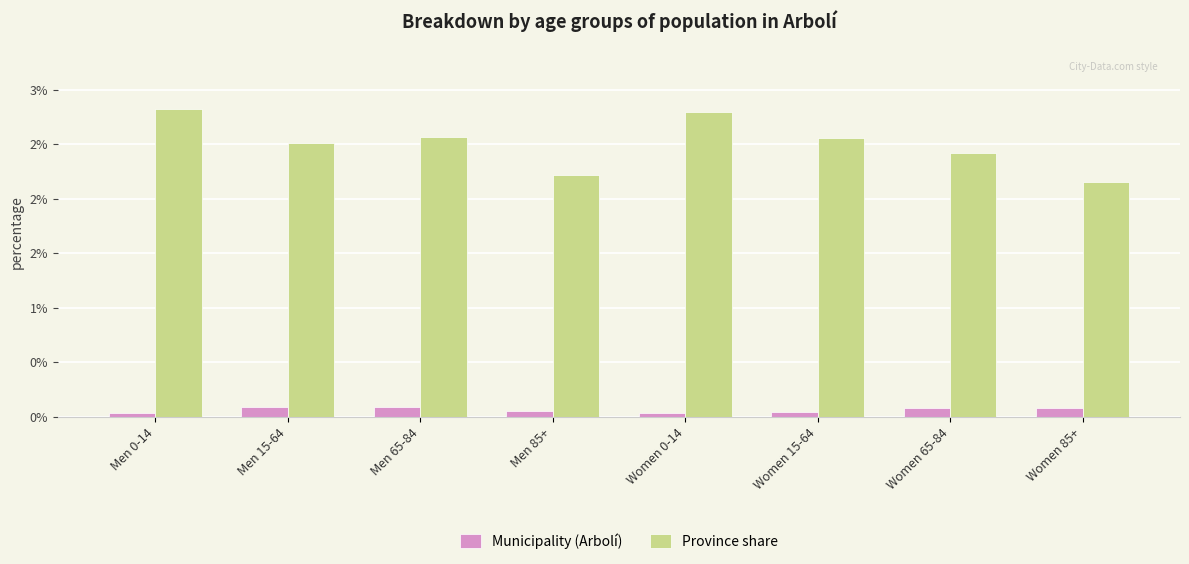

True or false: Municipality (Arbolí) has a value of 0.0 at Women 15-64.

True